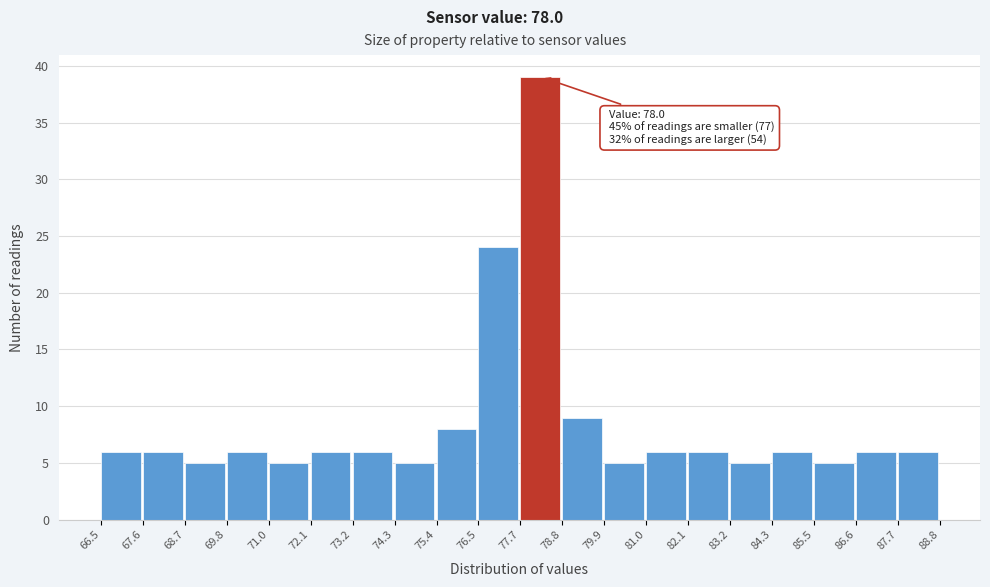

Over which range of the x-axis is the bar tallest?

77.7 to 78.8